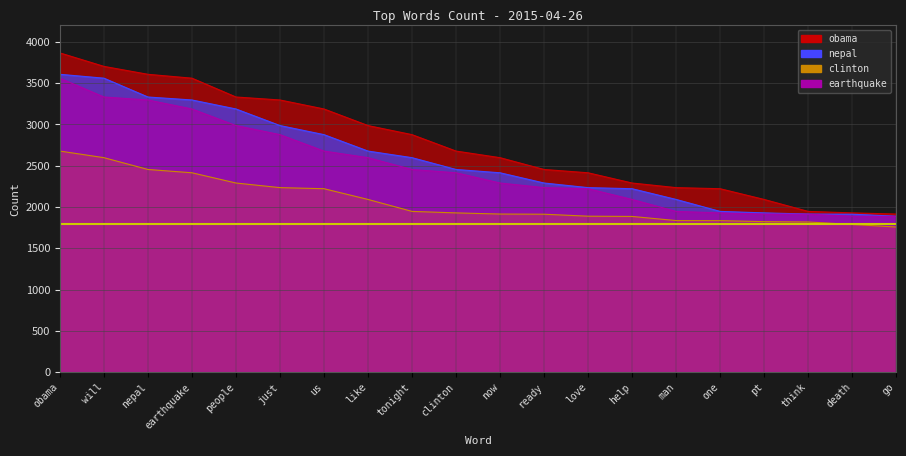

At how many categories does at least one series exceed 2640?

10